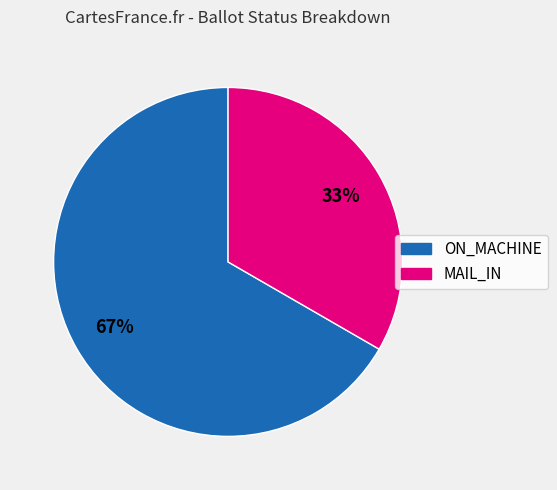

Do ON_MACHINE and MAIL_IN together represent more than half of the pie?

Yes